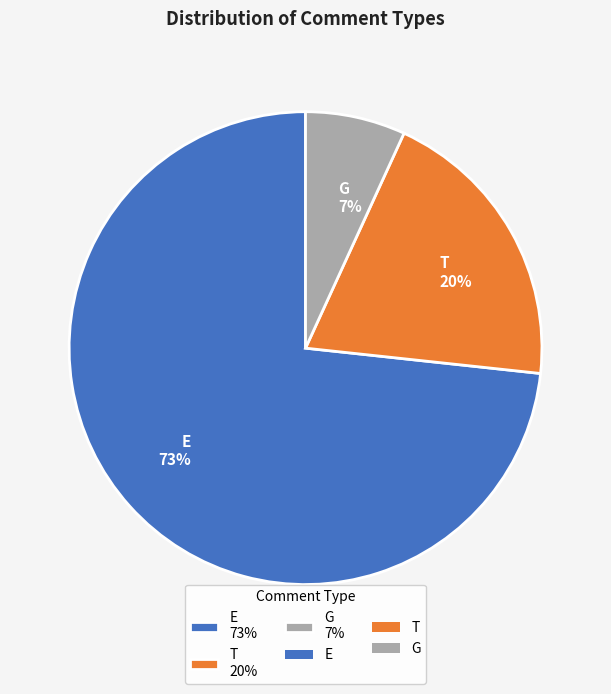

How many slices are in this pie chart?

3